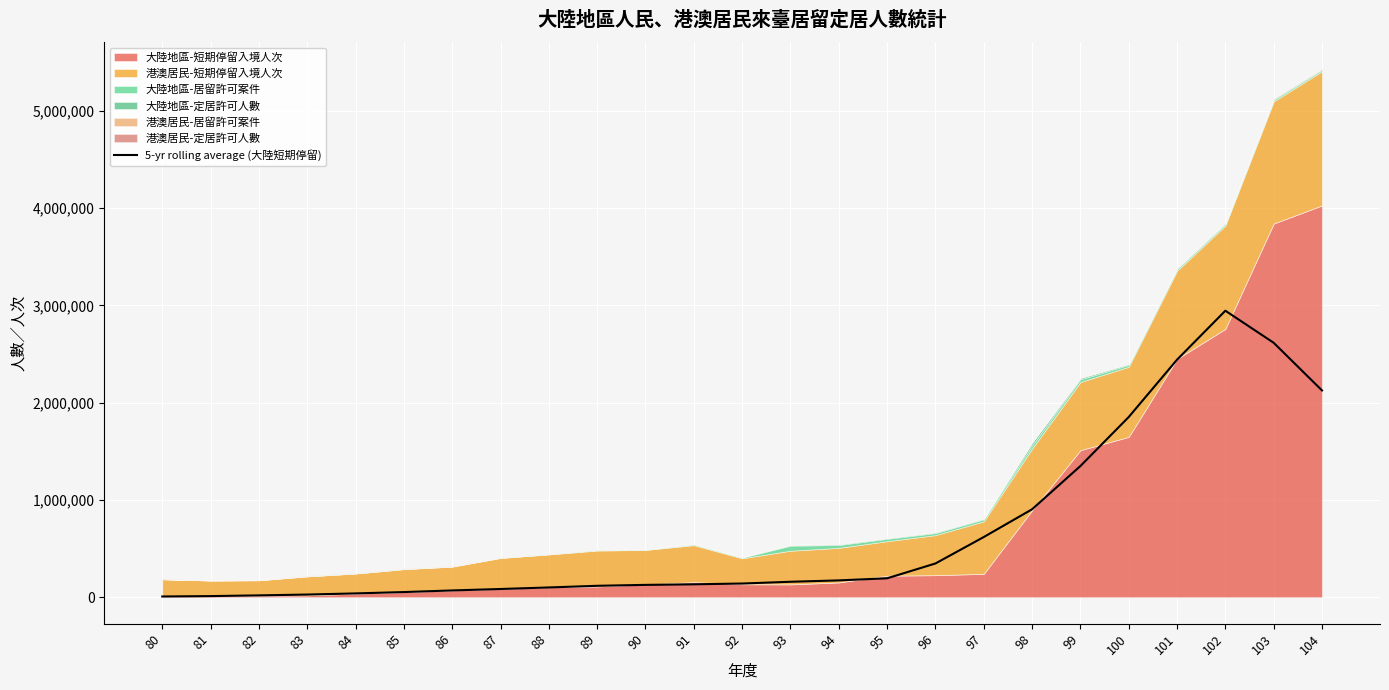

Between 91 and 90, which is larger?

91